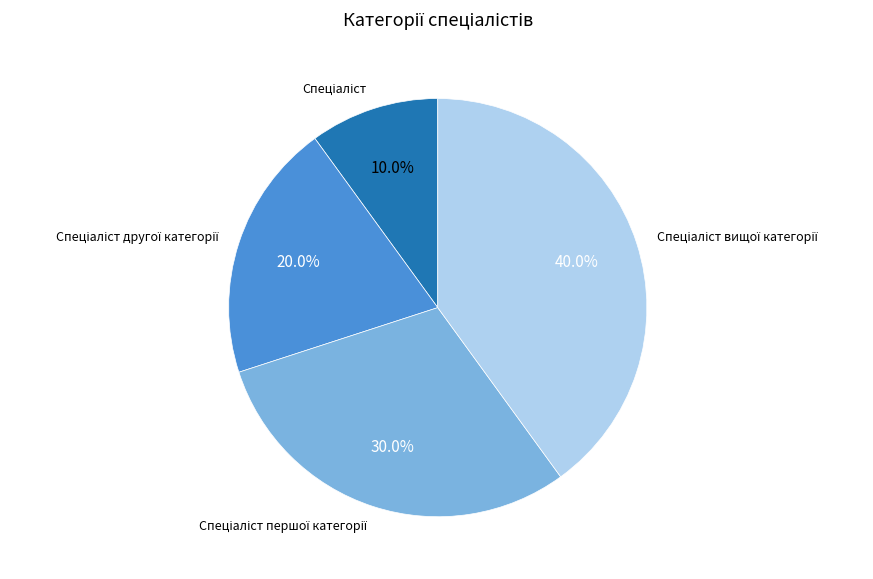

Does any single category account for the majority?

No